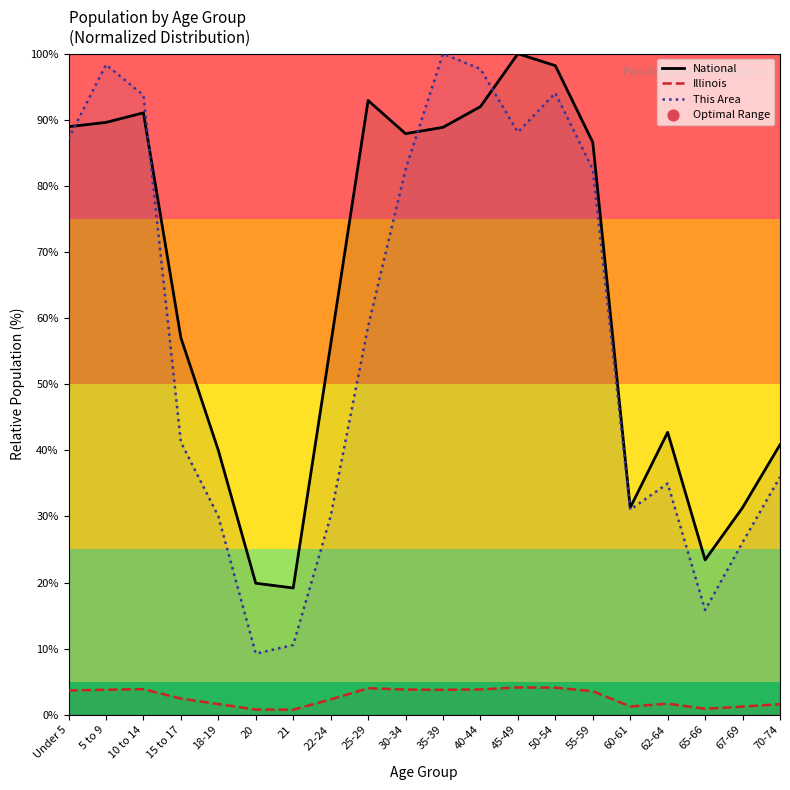

Which series contains the lowest Y value?

Illinois